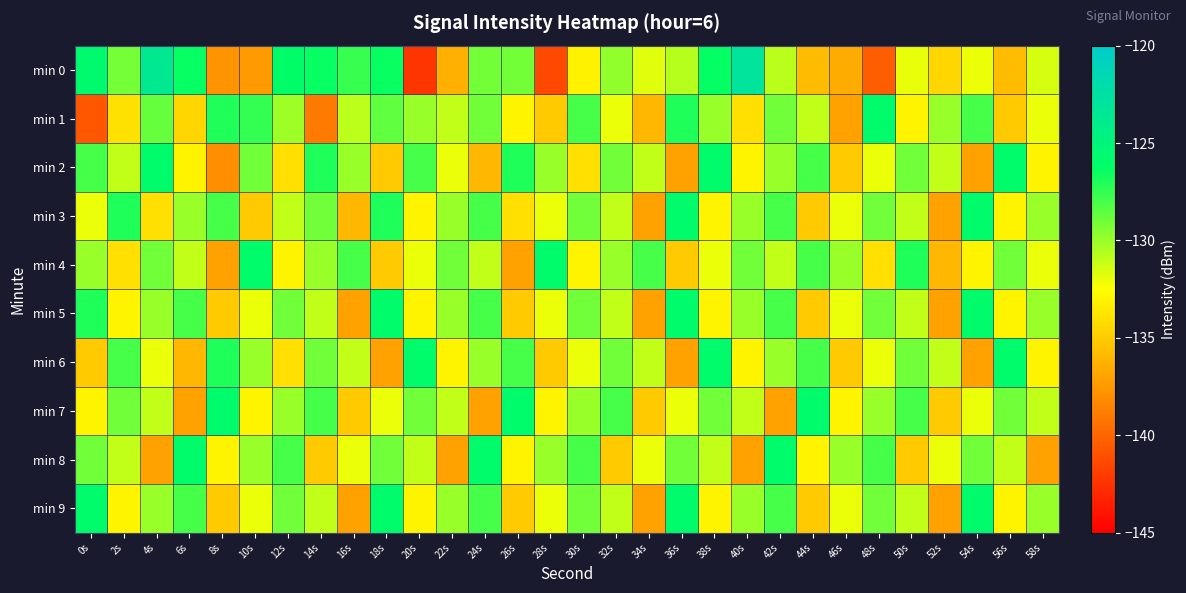

Which series has the largest total across all categories?

min 9